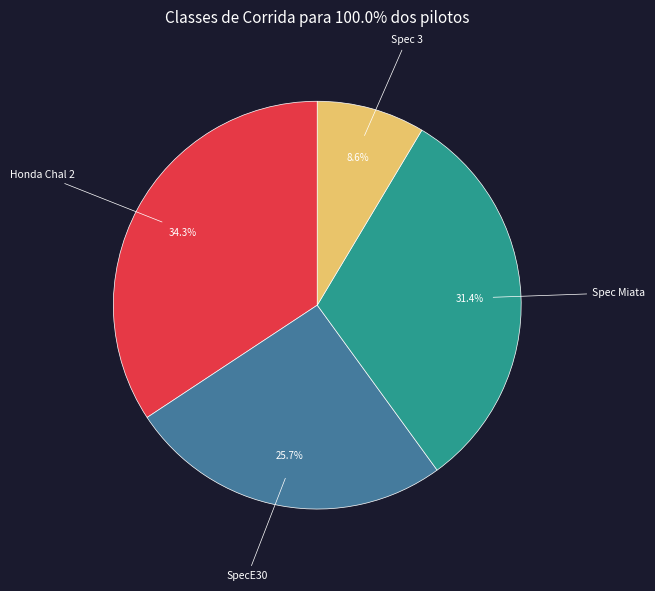

Count the number of slices in the pie.

4